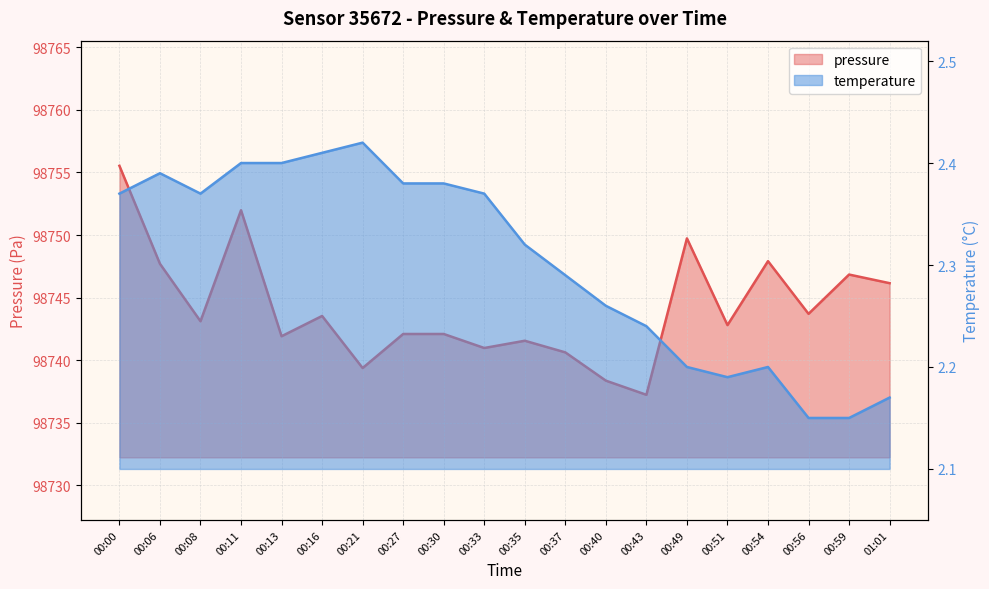

What is the minimum value for pressure?

98737.2